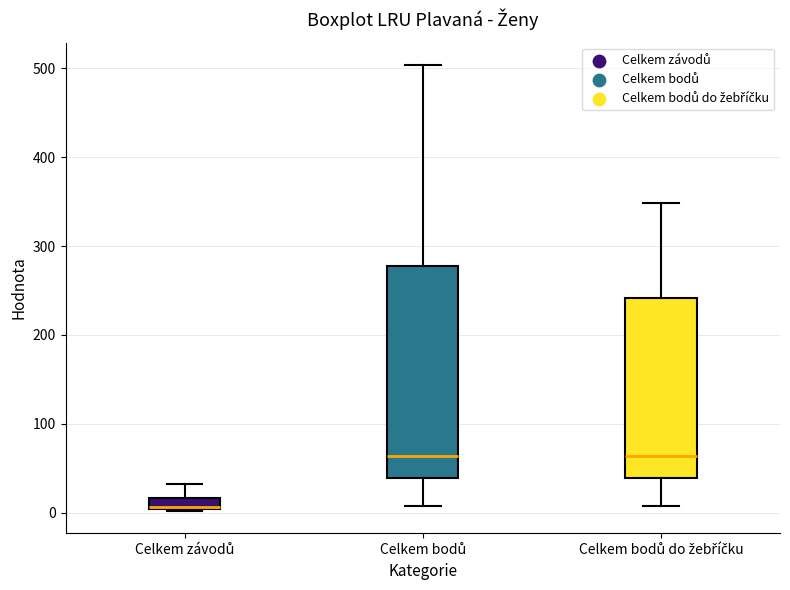

Which box is the tallest, from its lower edge to its upper edge?

Celkem bodů